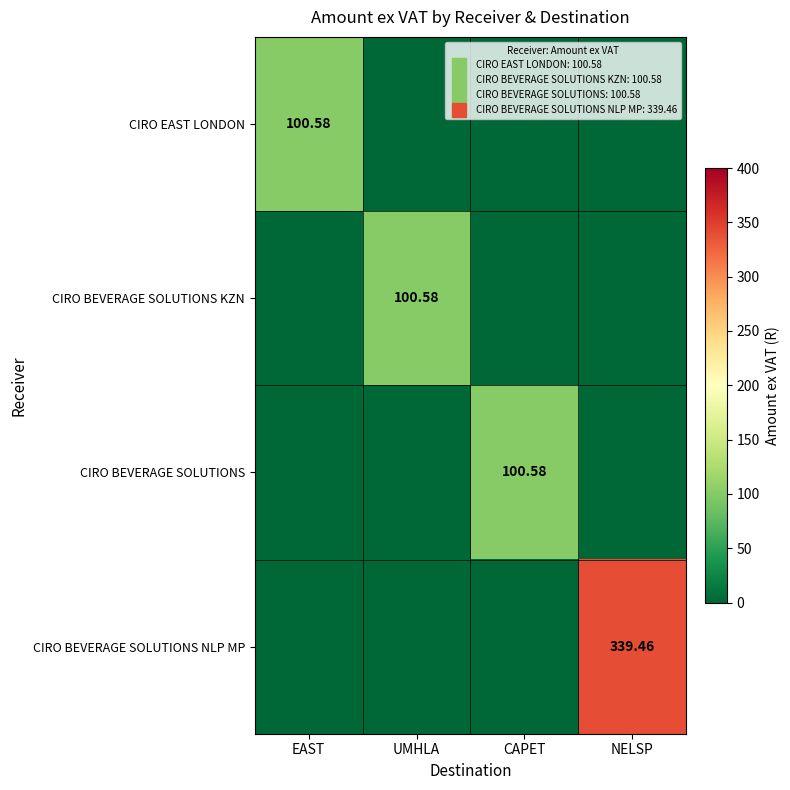

Which series changed the most between CAPET and NELSP?

CIRO BEVERAGE SOLUTIONS NLP MP